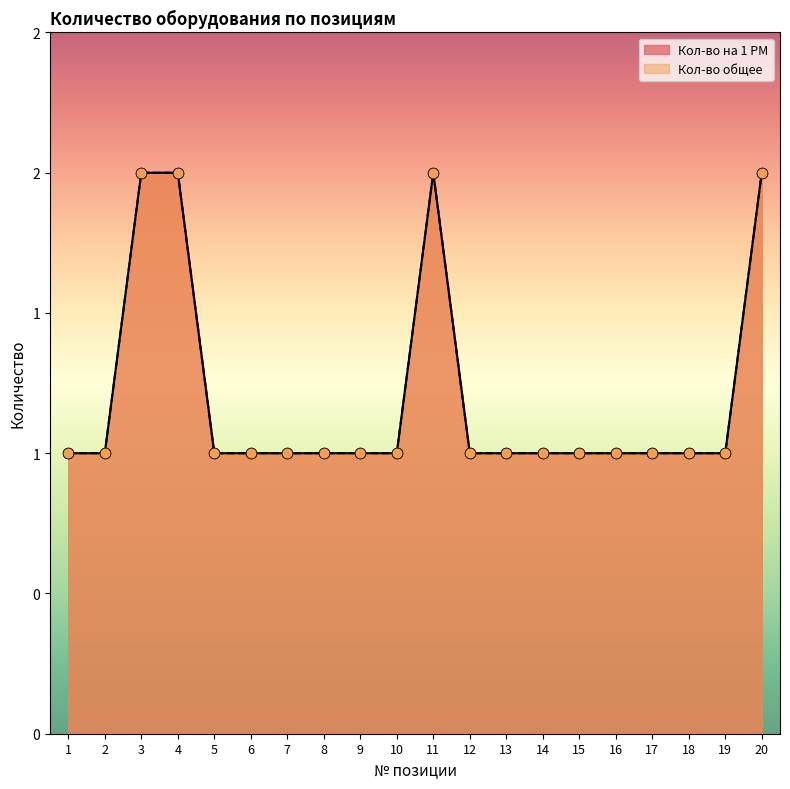

What is the total value across all series at 11?

4